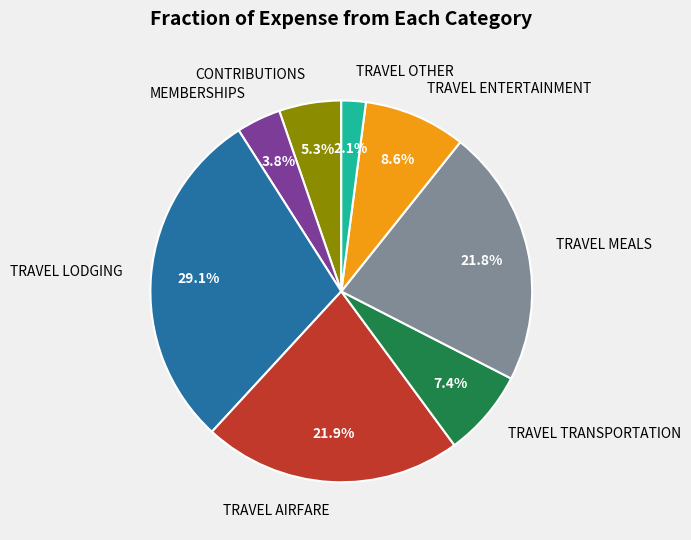

To the nearest percent, what is the combined percentage of TRAVEL LODGING and TRAVEL MEALS?

51%